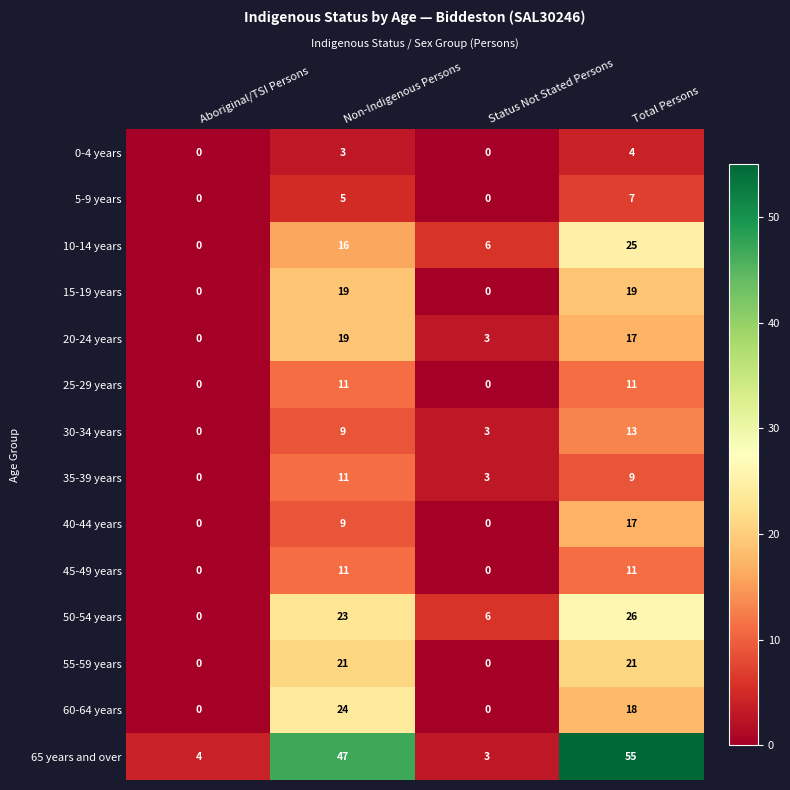

Which label corresponds to the largest value in the chart?

Total Persons